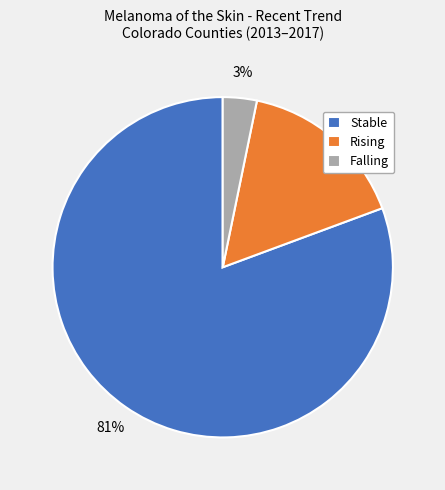

Rank the categories by value from highest to lowest.

Stable, Rising, Falling